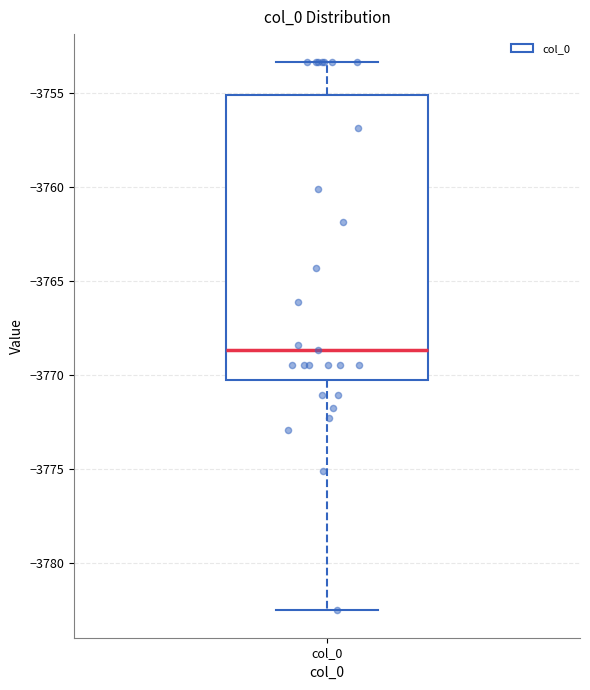

Where does the lower whisker of the box for col_0 end on the y-axis? The values are not printed on the chart, so give them approximately, as read against the axis.

-3782.5